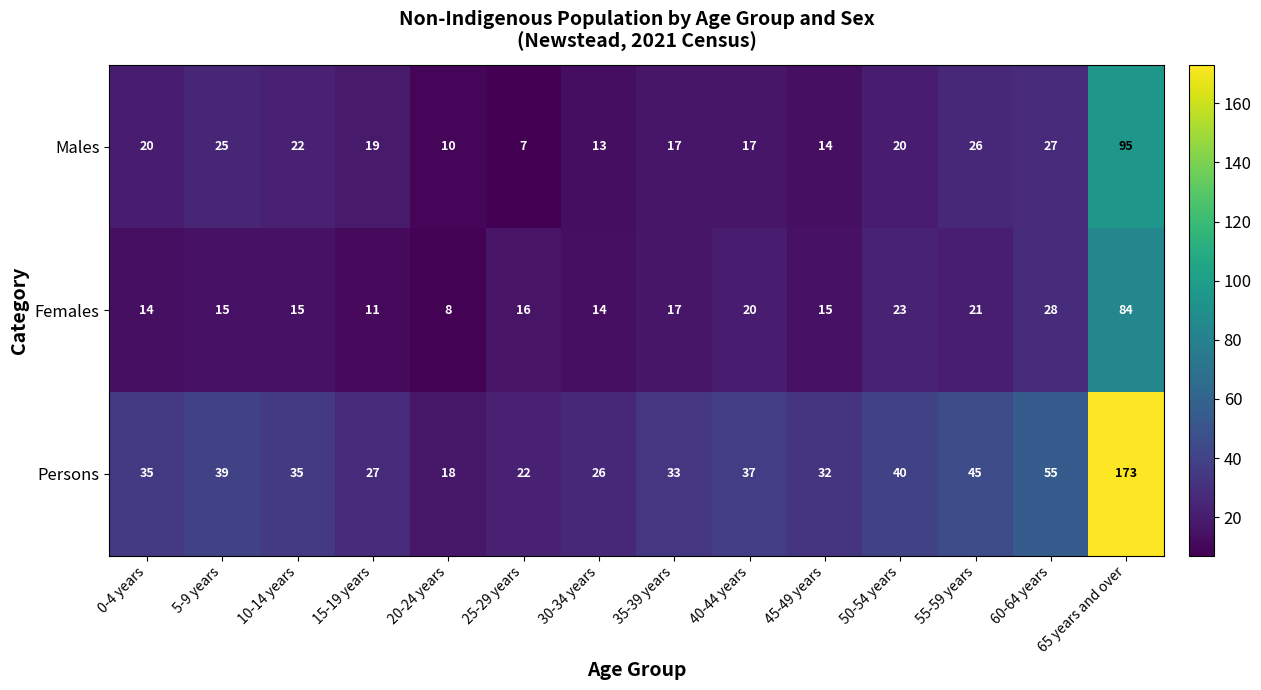

List the series in order of their peak value, highest first.

Persons, Males, Females